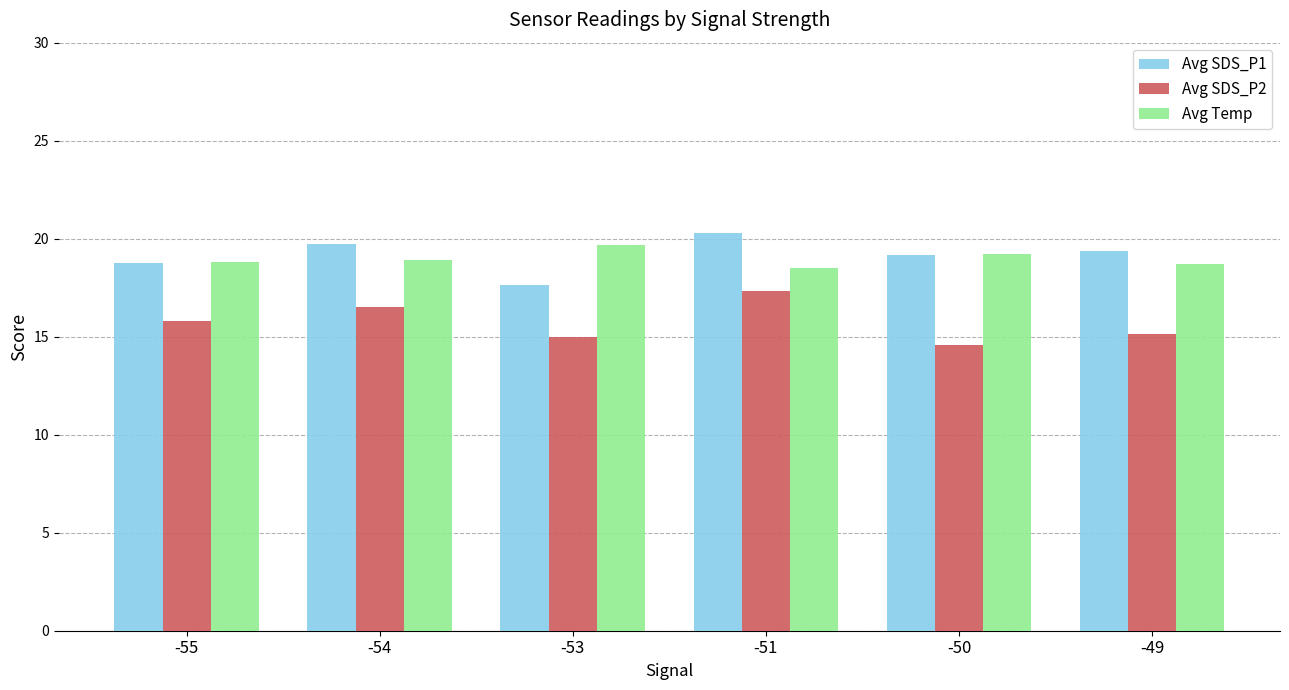

What is the approximate value of Avg SDS_P2 at -53?

15.0